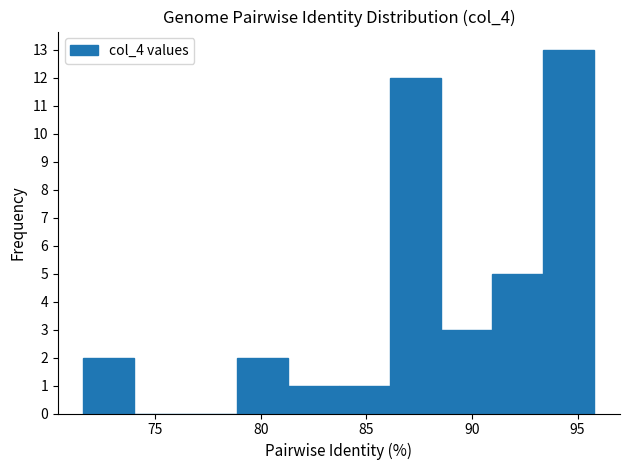

Which range on the x-axis has the tallest bar?

93.5 to 96.0